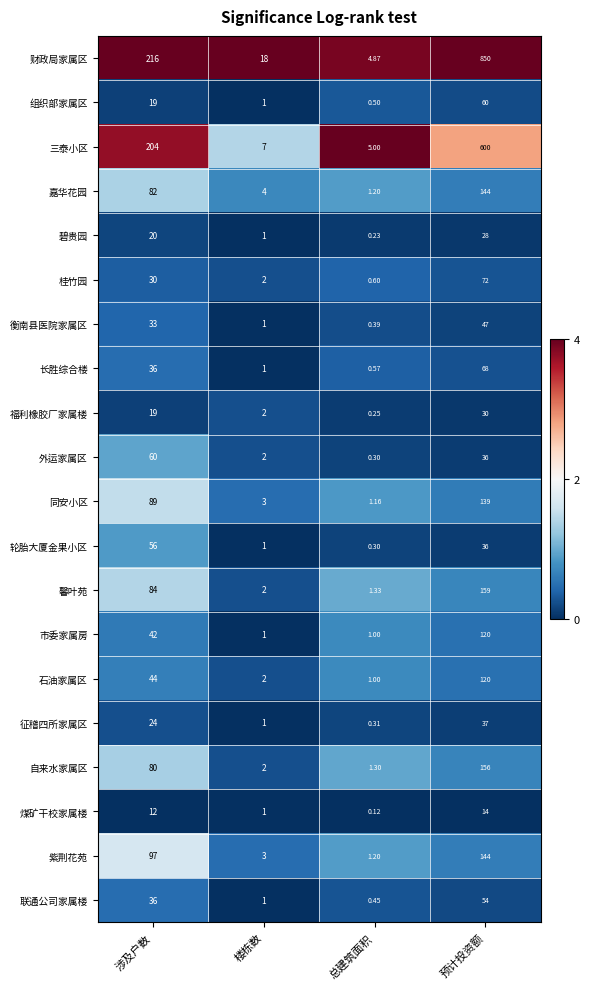

Is the value of 煤矿干校家属楼 at 涉及户数 greater than the value of 联通公司家属楼 at 楼栋数?

Yes